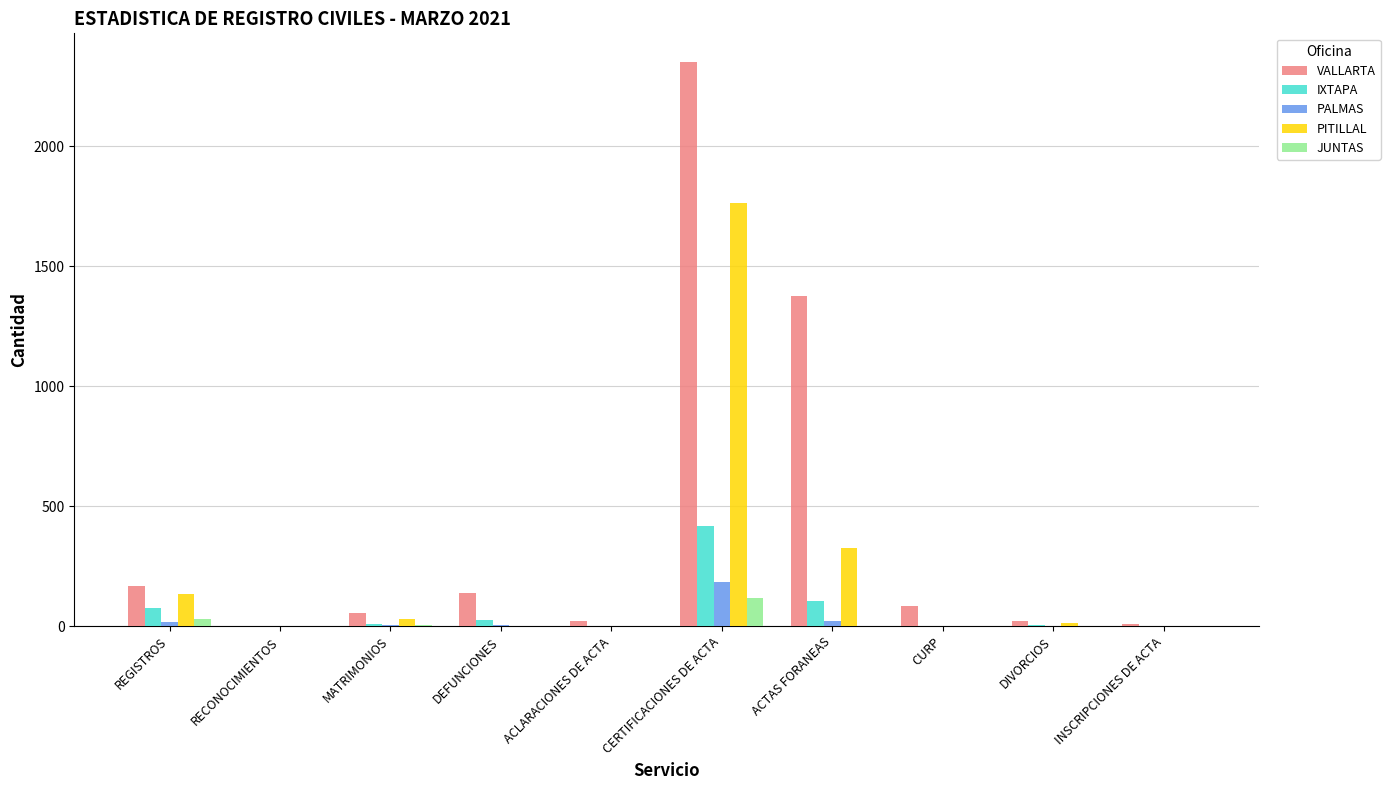

At which category is the sum across all series the highest?

CERTIFICACIONES DE ACTA